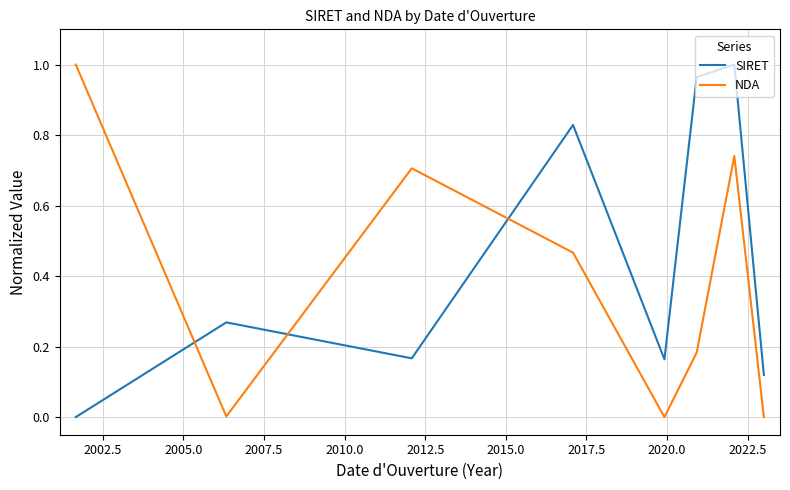

Which series has the largest total across all categories?

SIRET